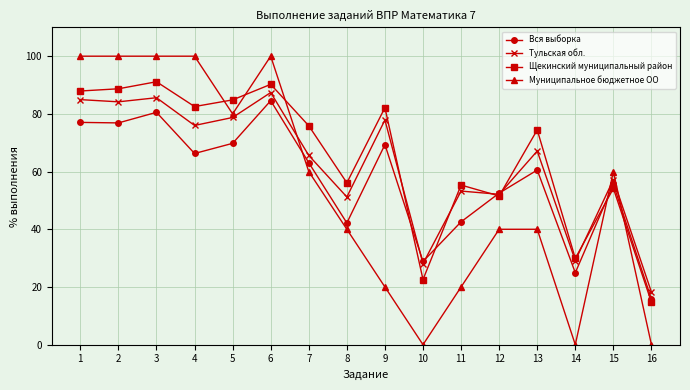

What is the difference between the highest and lowest values at 10?

28.8